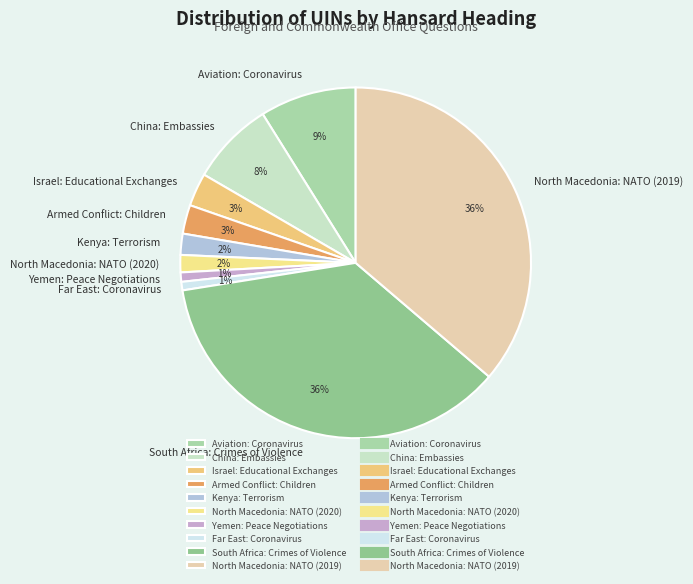

How many slices are in this pie chart?

10